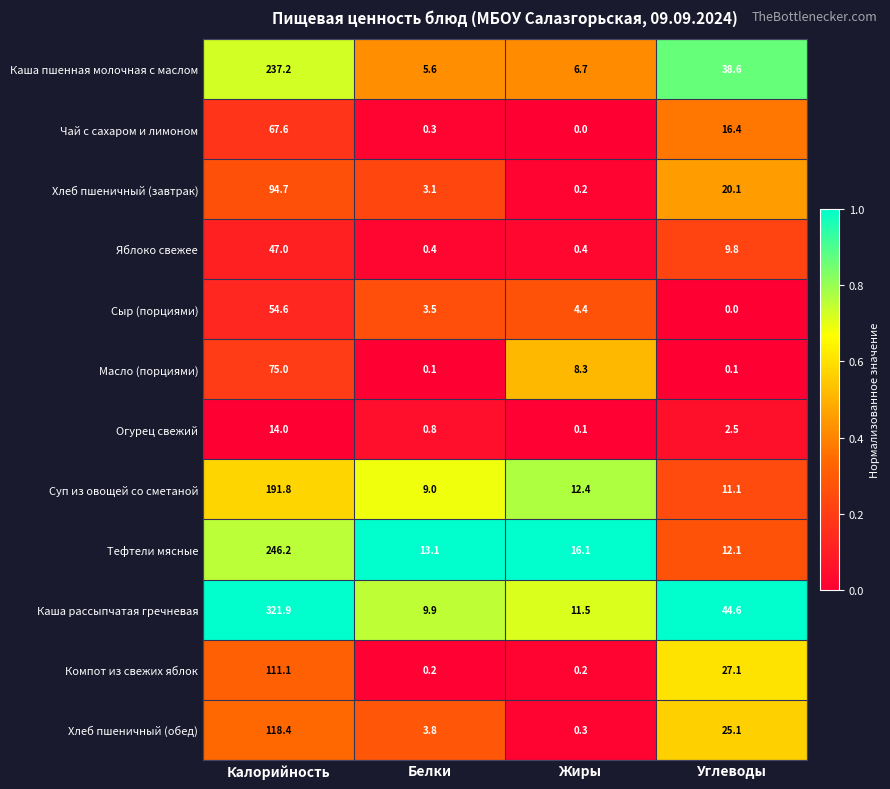

Read the Суп из овощей со сметаной value at Жиры.

12.4